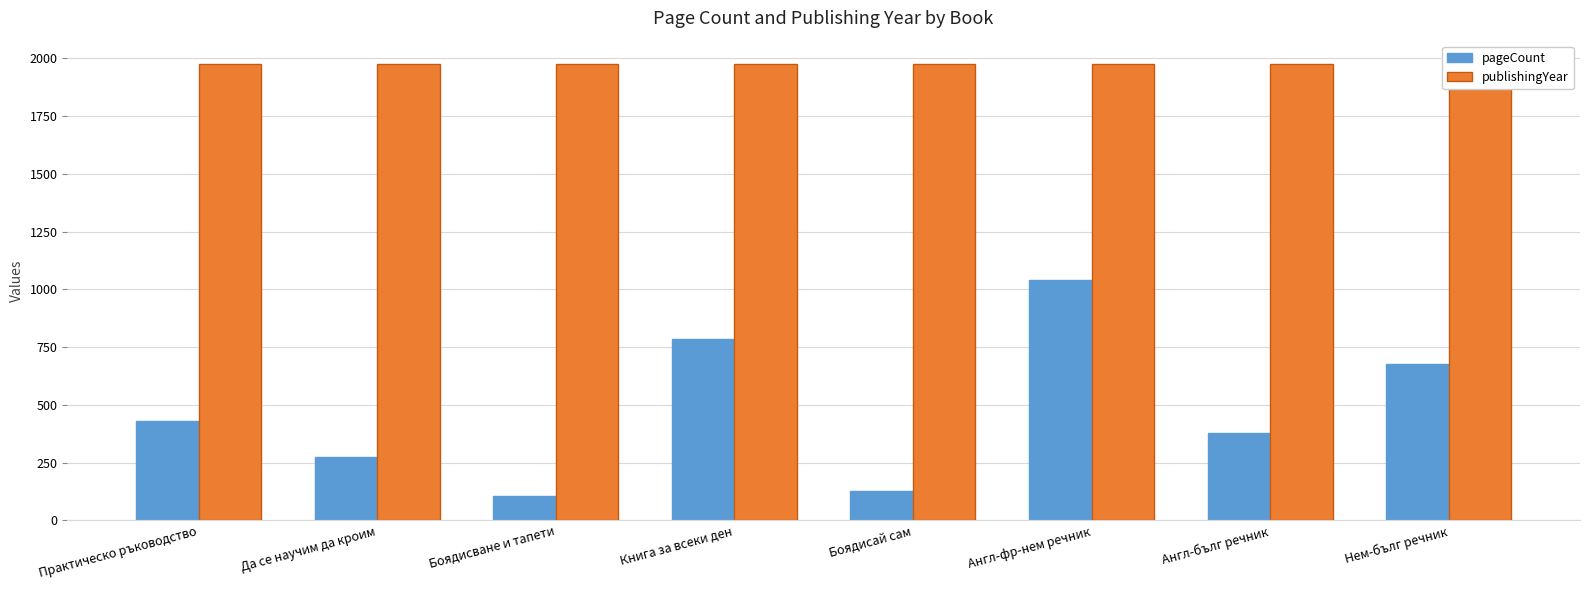

What are all the series names shown in the legend?

pageCount, publishingYear